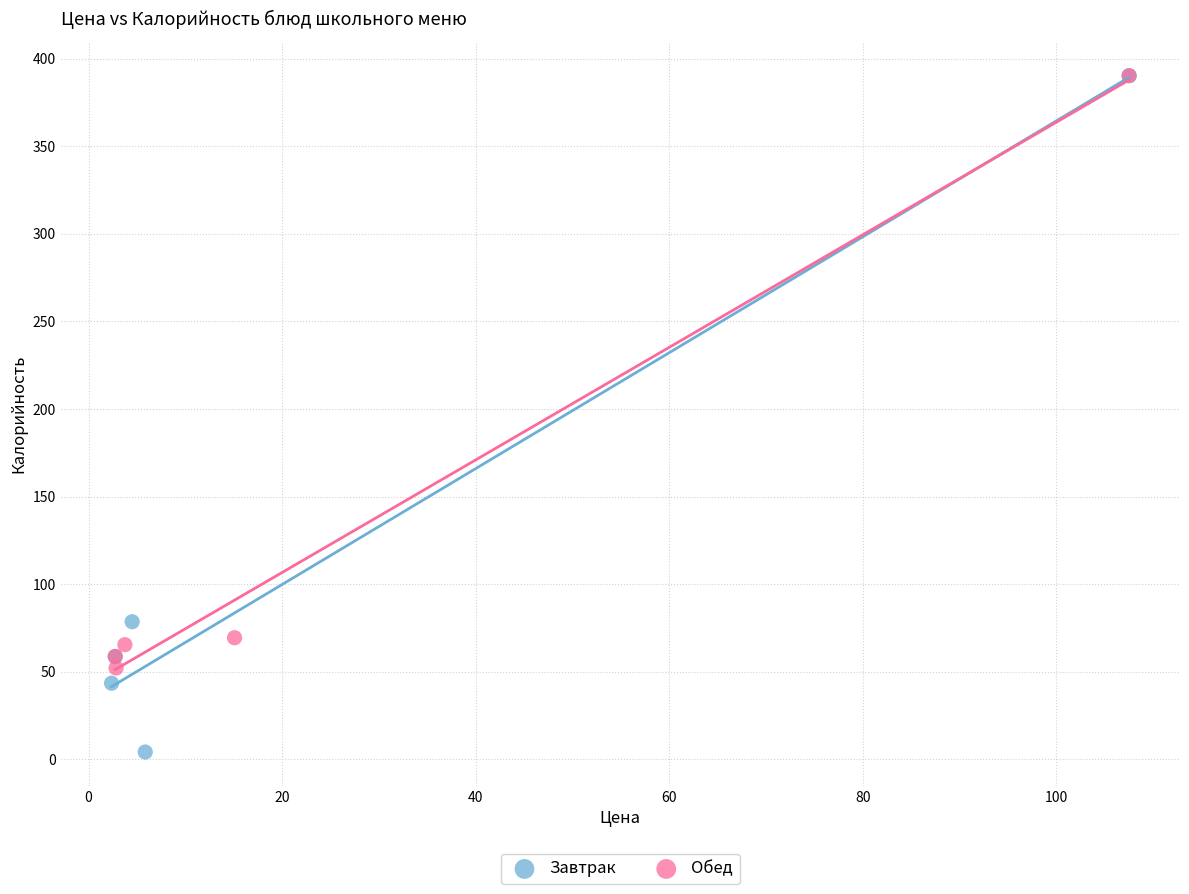

Which series has the widest spread of Y values?

Завтрак